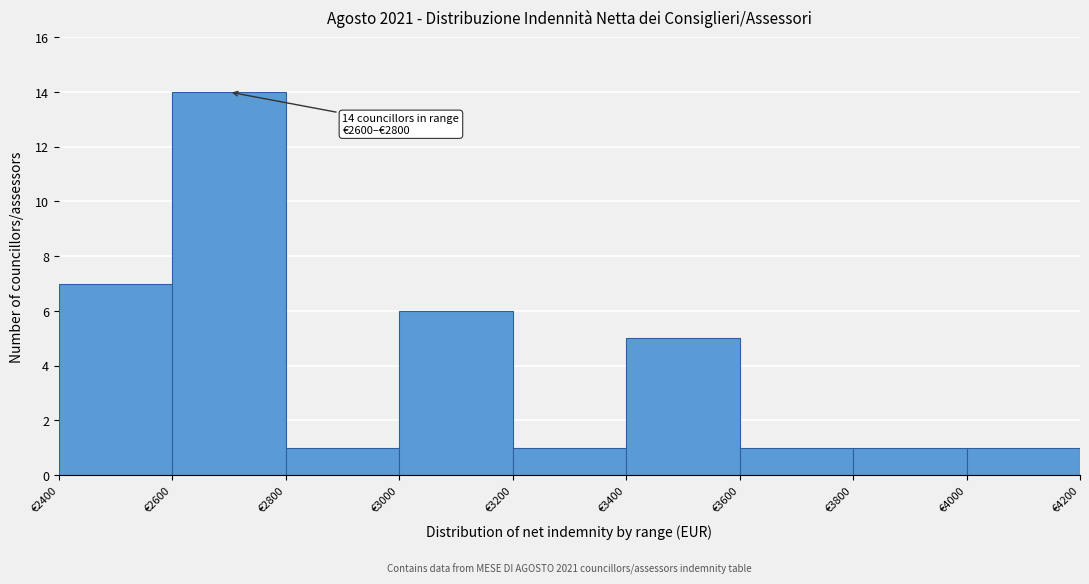

Over which range of the x-axis is the bar tallest?

2600 to 2800